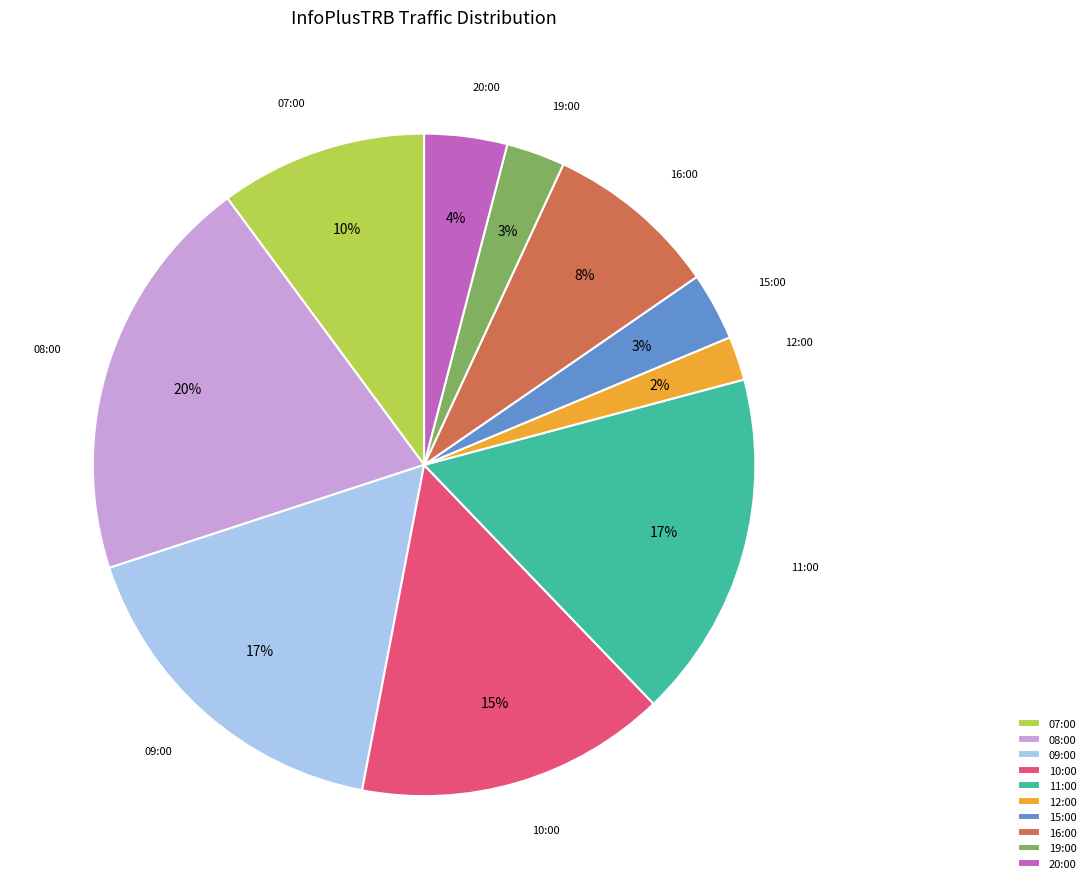

Does 11:00 represent more than half of the total?

No